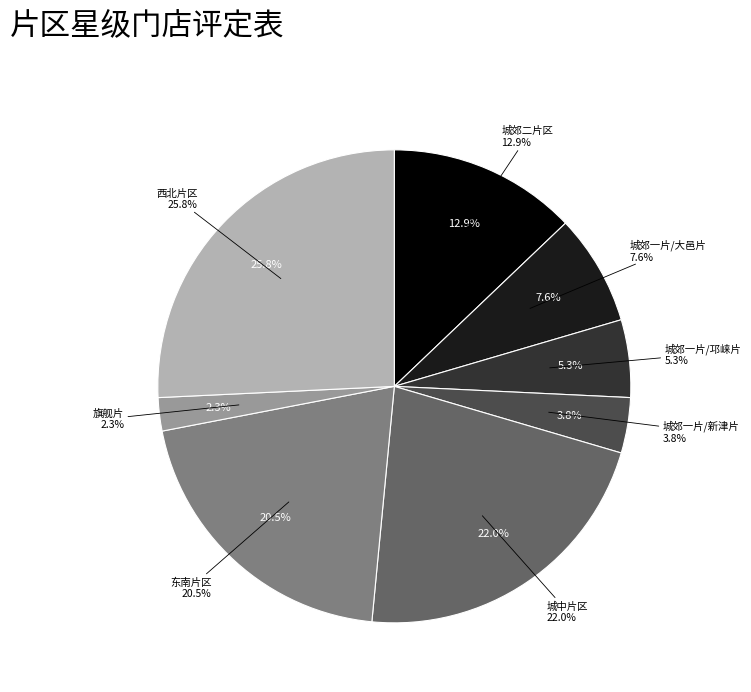

What portion of the pie excludes 城郊一片/大邑片?

92.4%